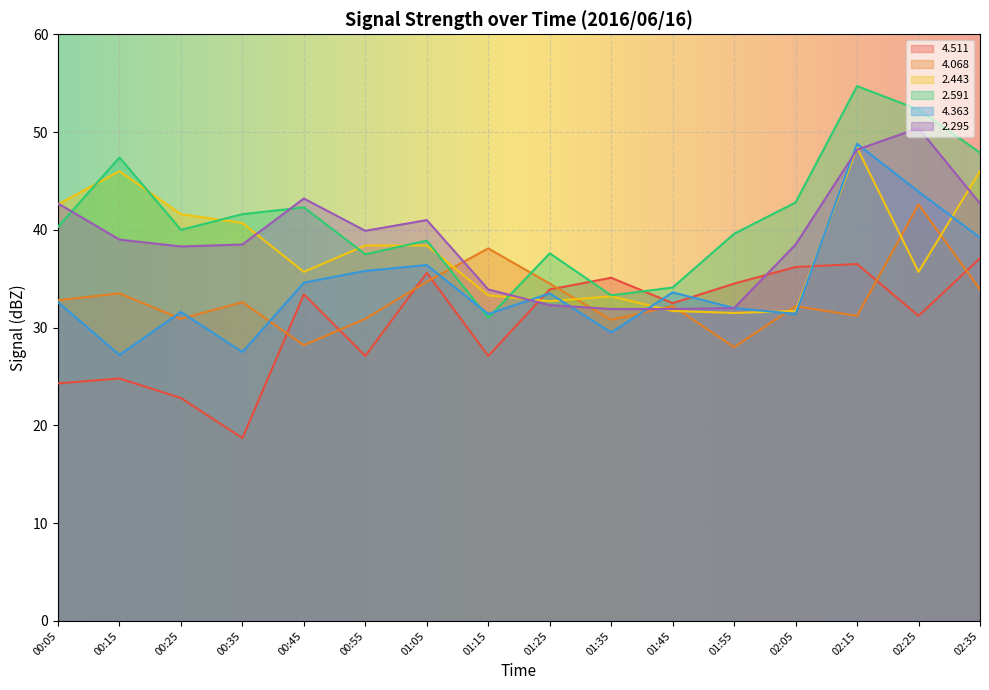

True or false:   2.591 has a value of 54.7 at 01:05.

False